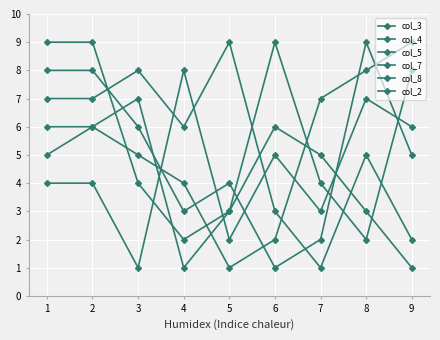

How many data points in col_2 are less than 5?

4